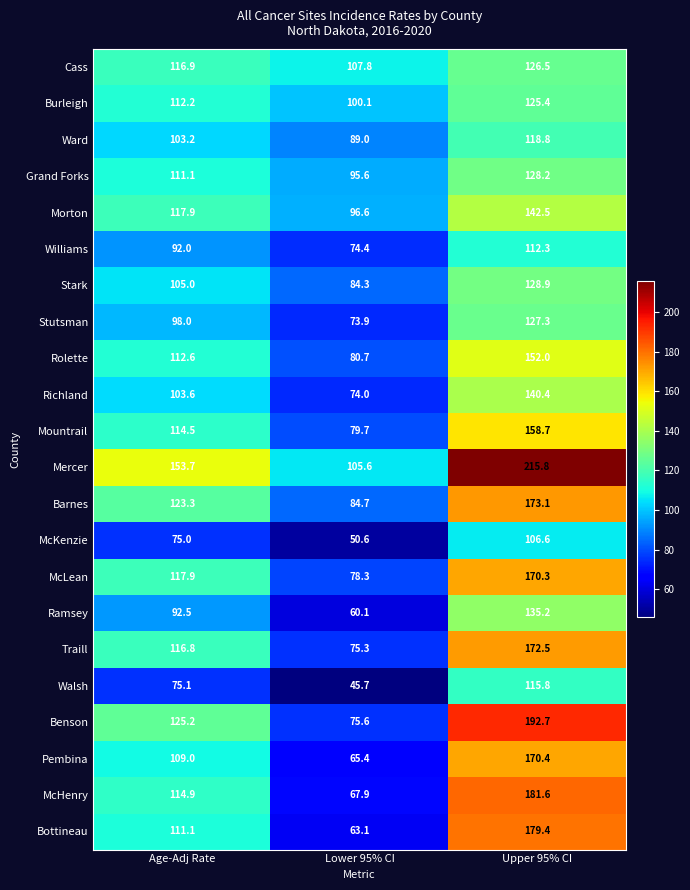

What is the difference between the second highest and minimum values in the Stutsman series?

24.1